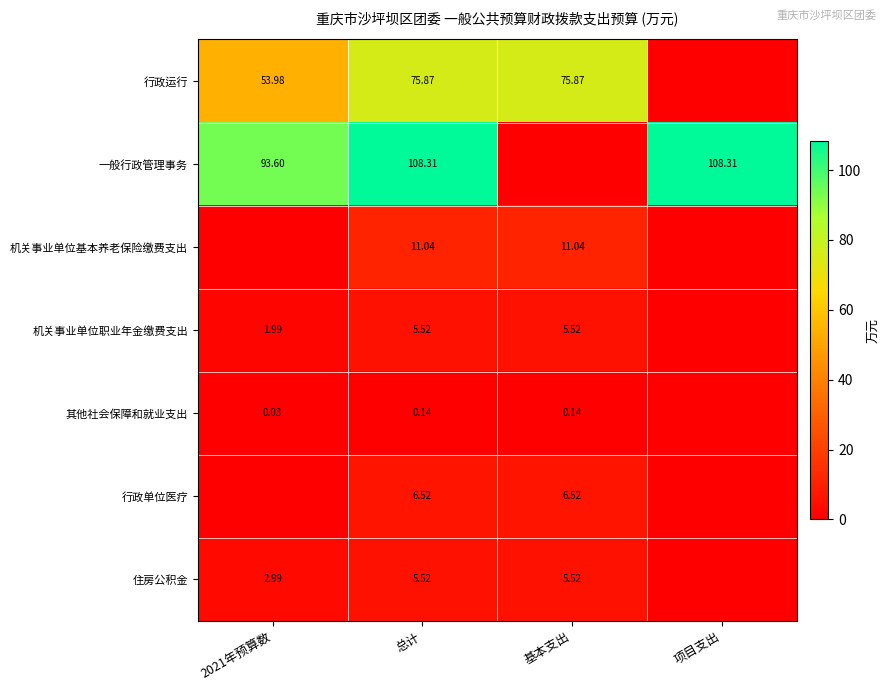

Count the number of data series in this chart.

7